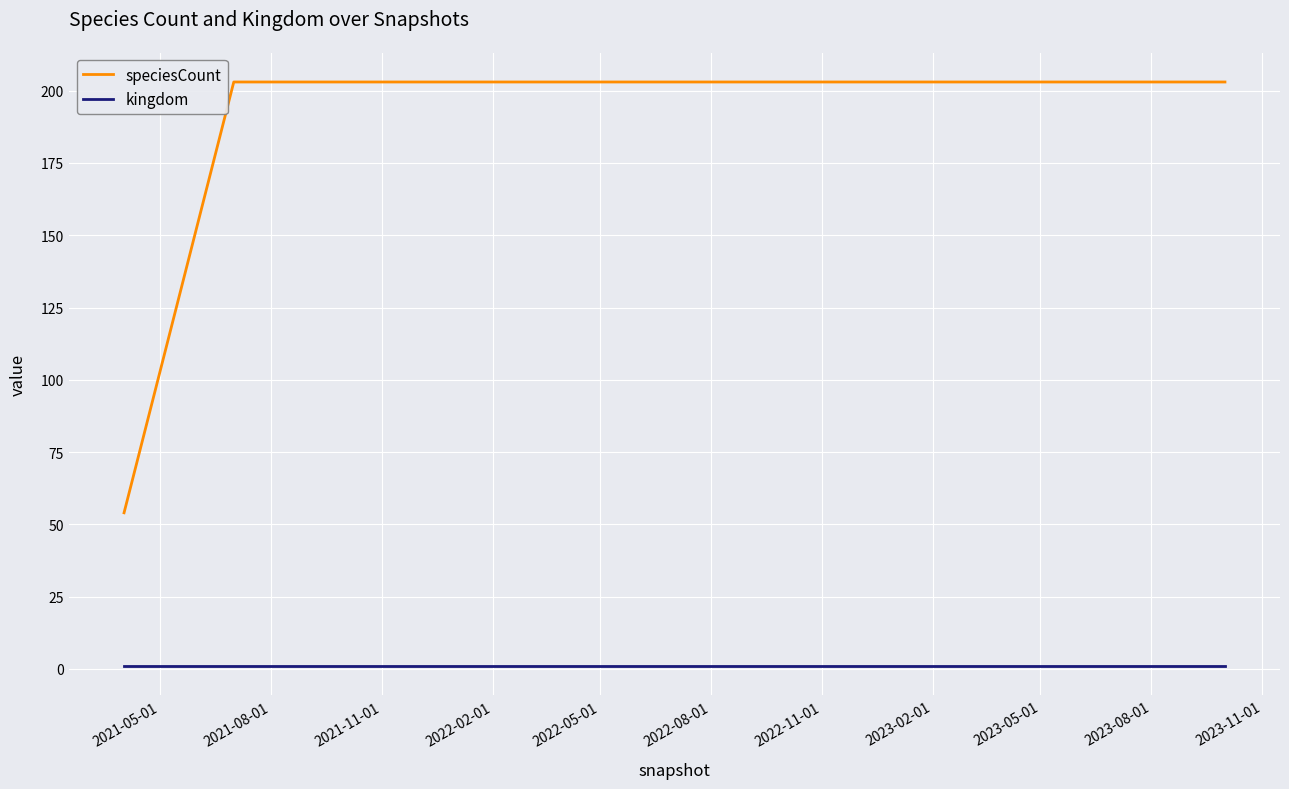

Is this an area chart (filled region under the line)?

No